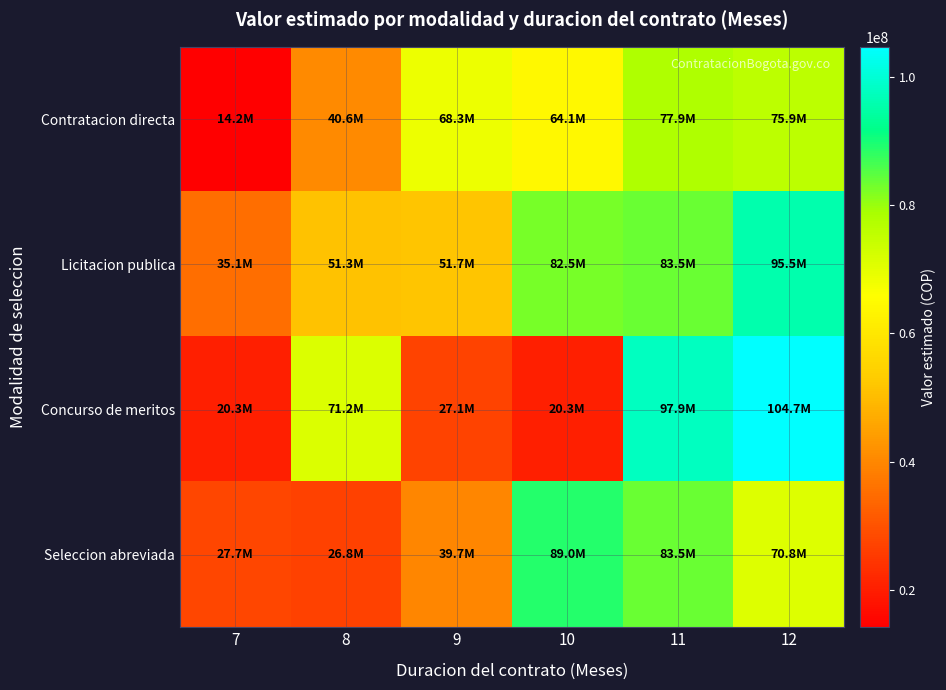

Between 7 and 10, which series saw the biggest shift?

Seleccion abreviada